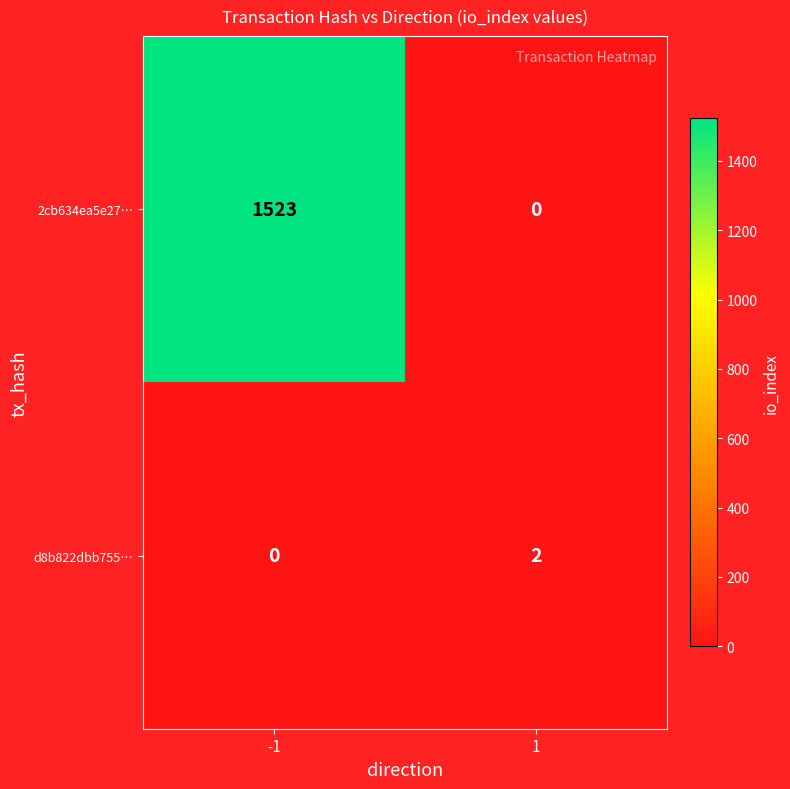

At which category is the sum across all series the highest?

-1